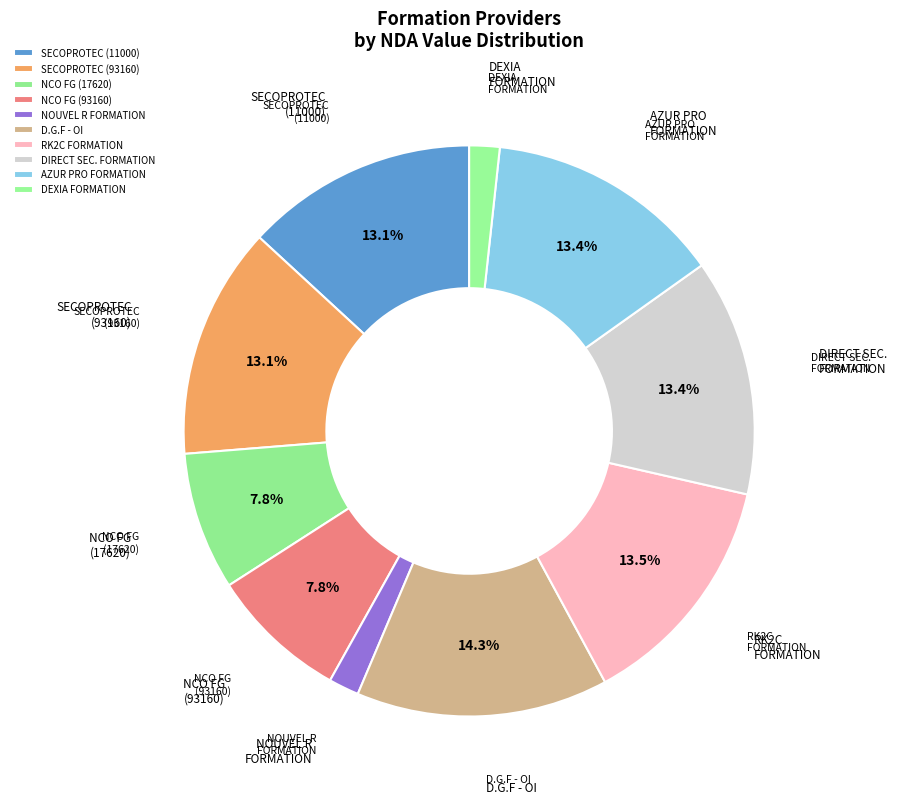

How many slices are in this pie chart?

10